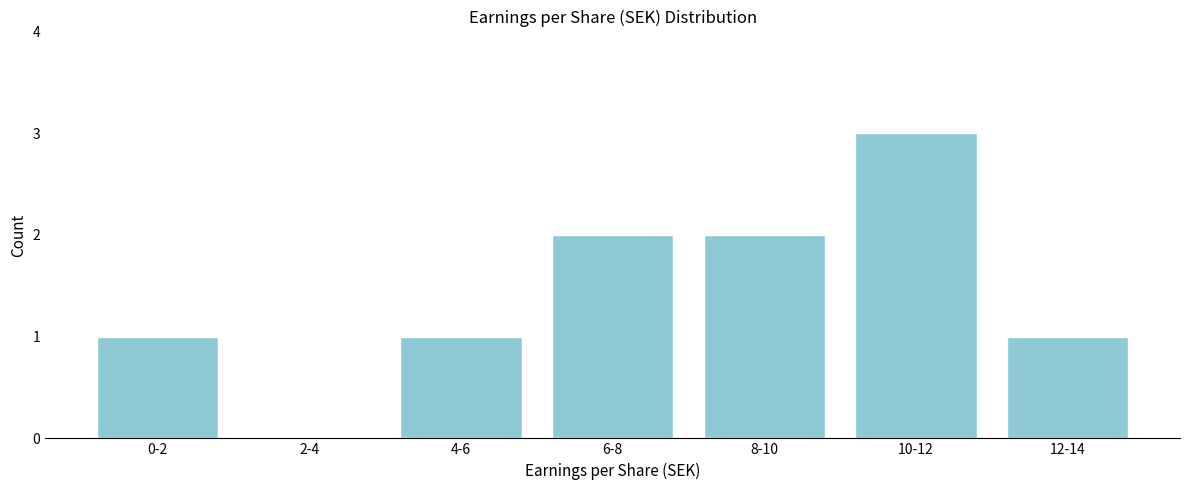

Reading left to right, extract all data points from this chart.

0-2=1	2-4=0	4-6=1	6-8=2	8-10=2	10-12=3	12-14=1